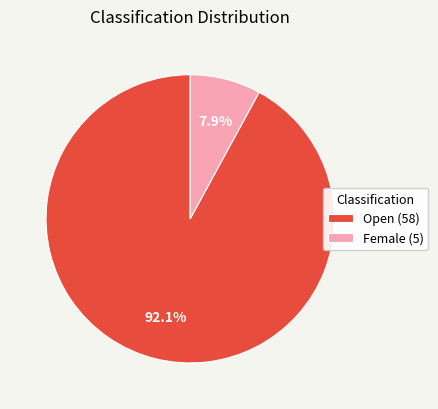

Count the number of slices in the pie.

2